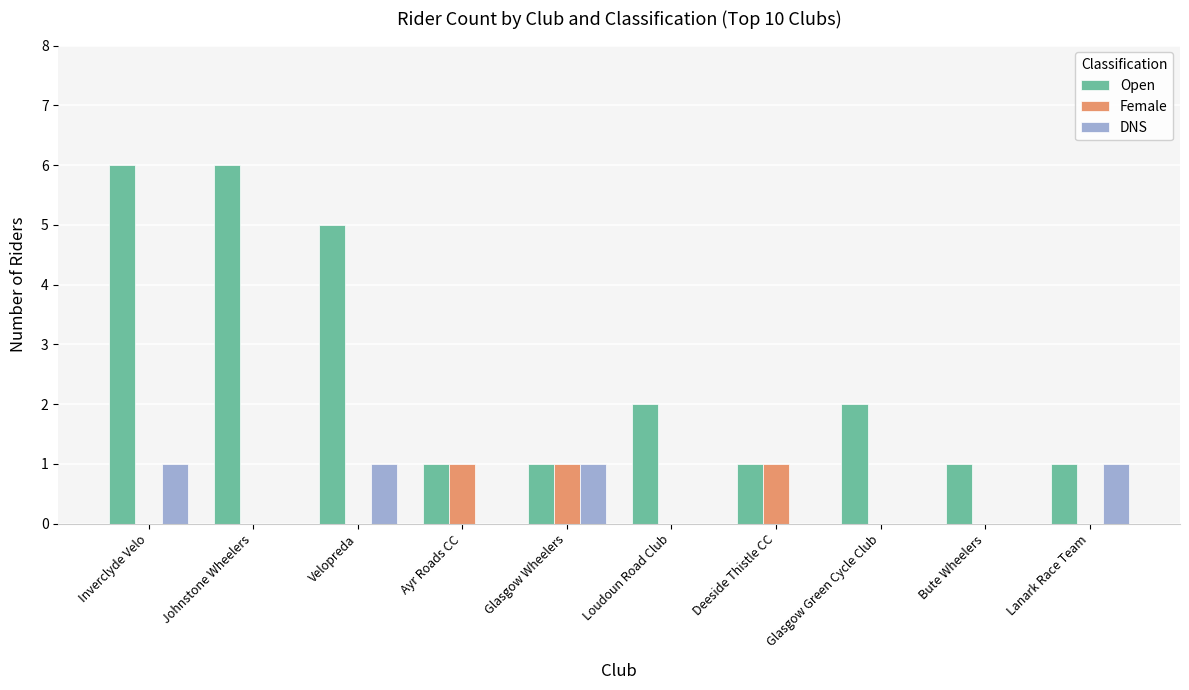

Which series changed the most between Johnstone Wheelers and Loudoun Road Club?

Open